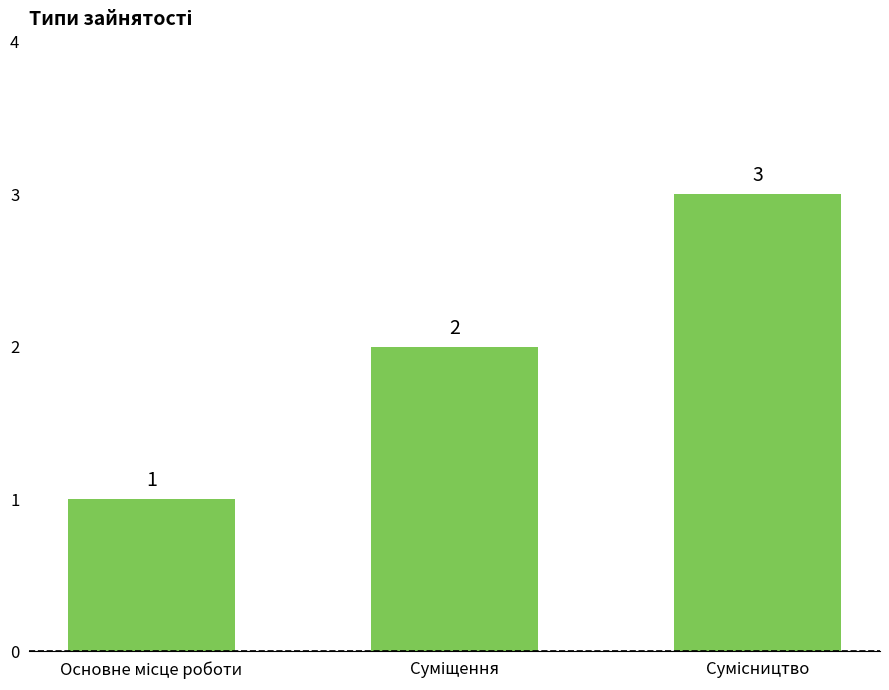

Count the values in the range 1 to 3.

3